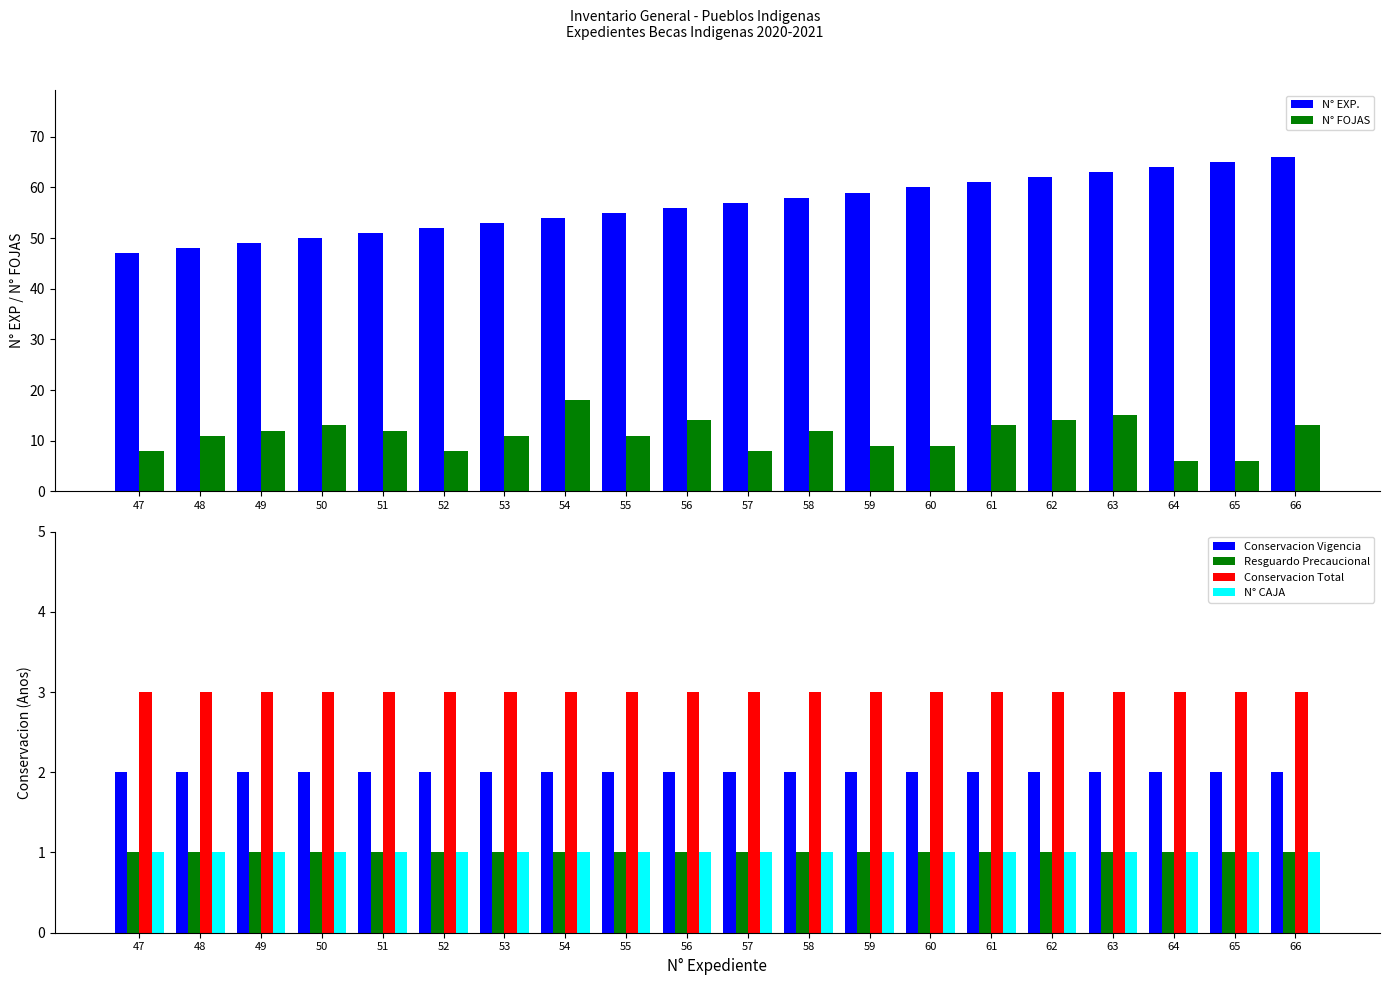

How many bars are there in total?

120